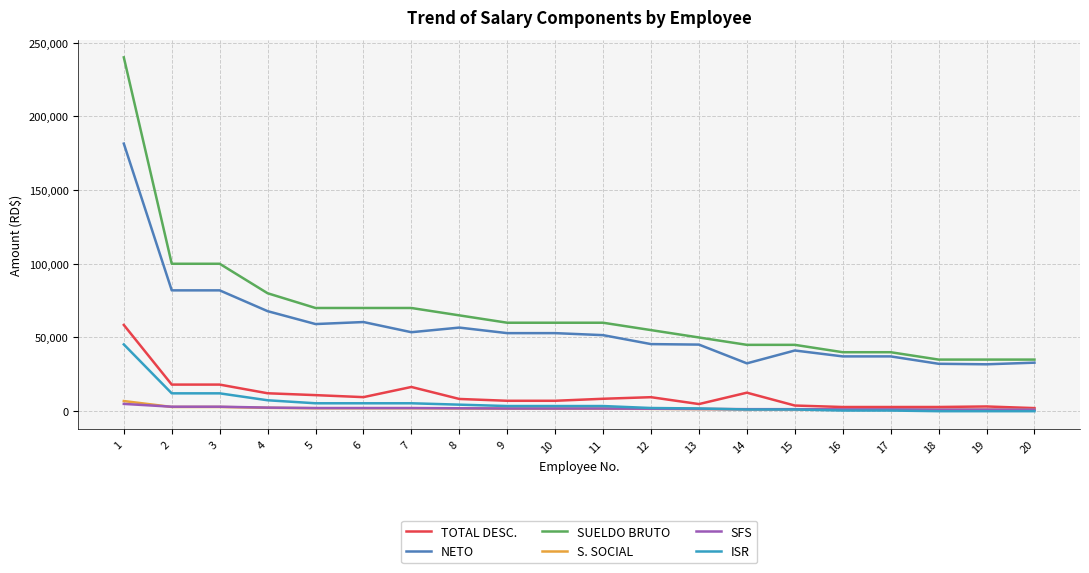

What are all the series names shown in the legend?

TOTAL DESC., NETO, SUELDO BRUTO, S. SOCIAL, SFS, ISR